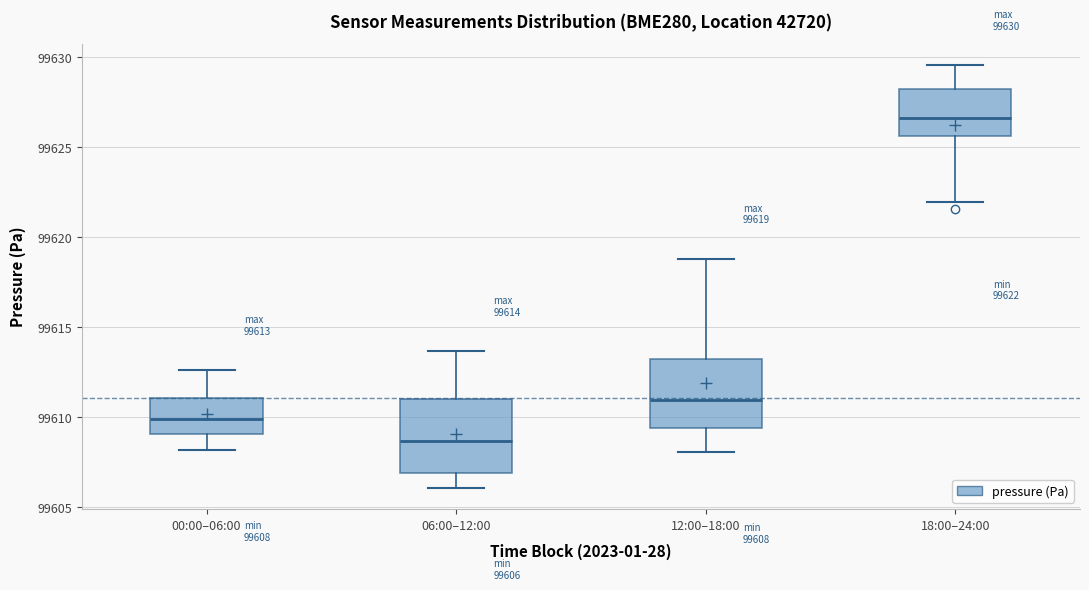

Which box has the highest median line?

18:00–24:00